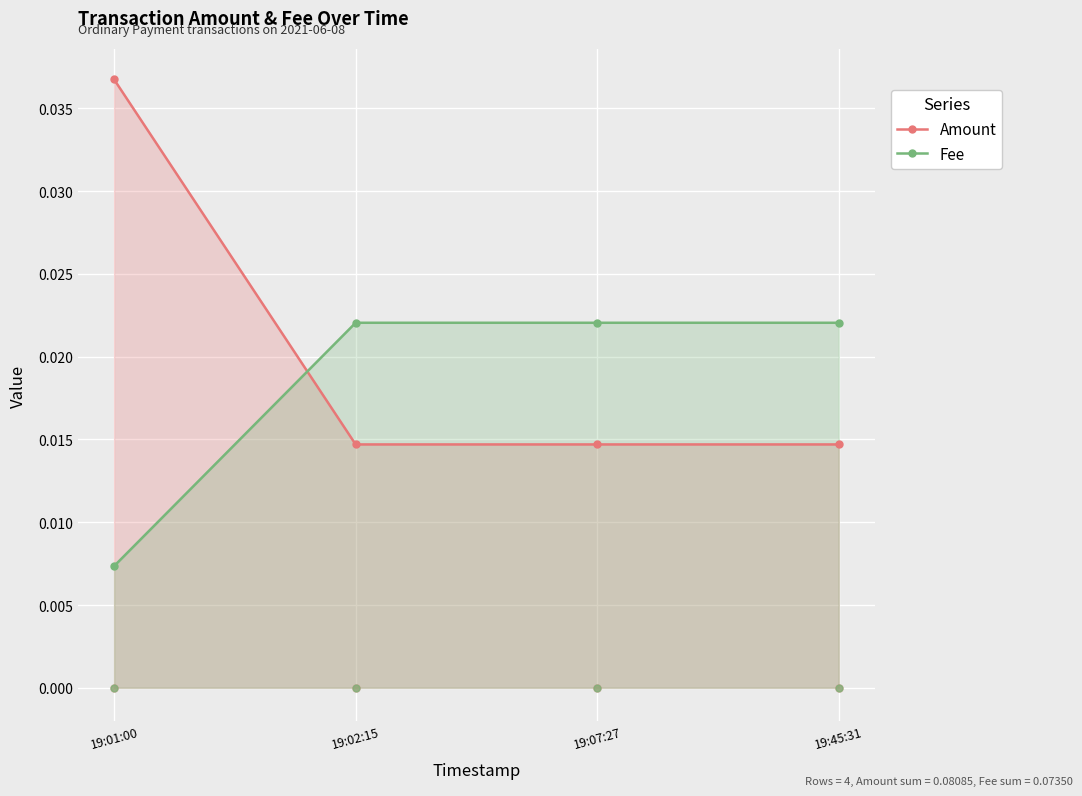

Which series changed the most between 19:01:00 and 19:07:27?

Amount